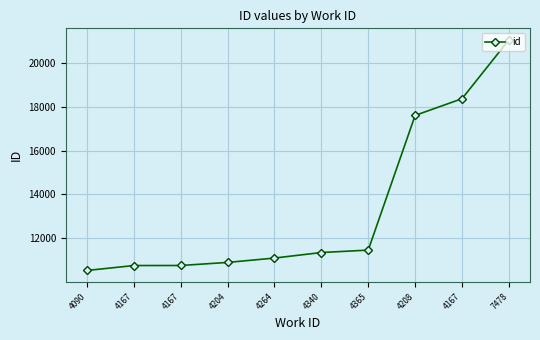

What is the label of the 7th point from the right?

4204